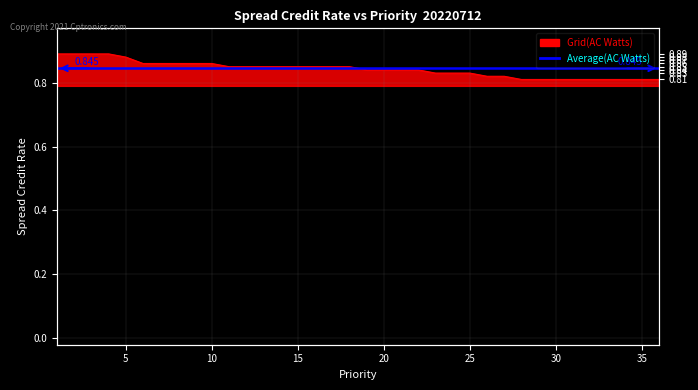

Which category has the highest value across all series?

1